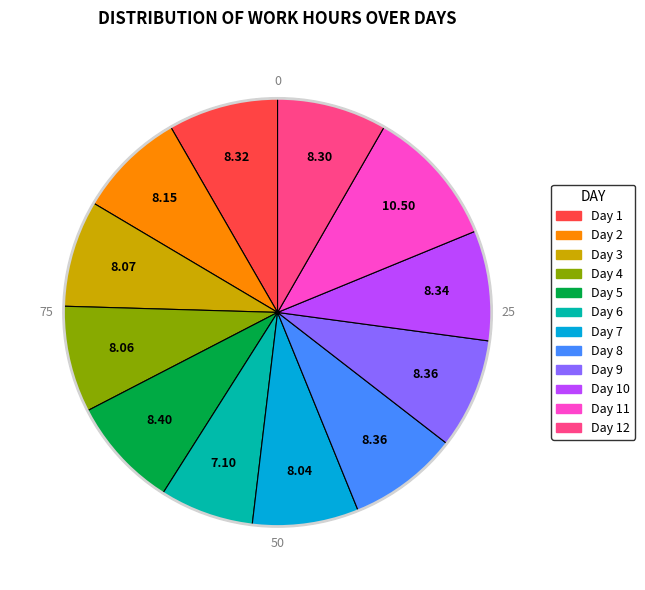

Is there any slice that represents more than half of the pie?

No